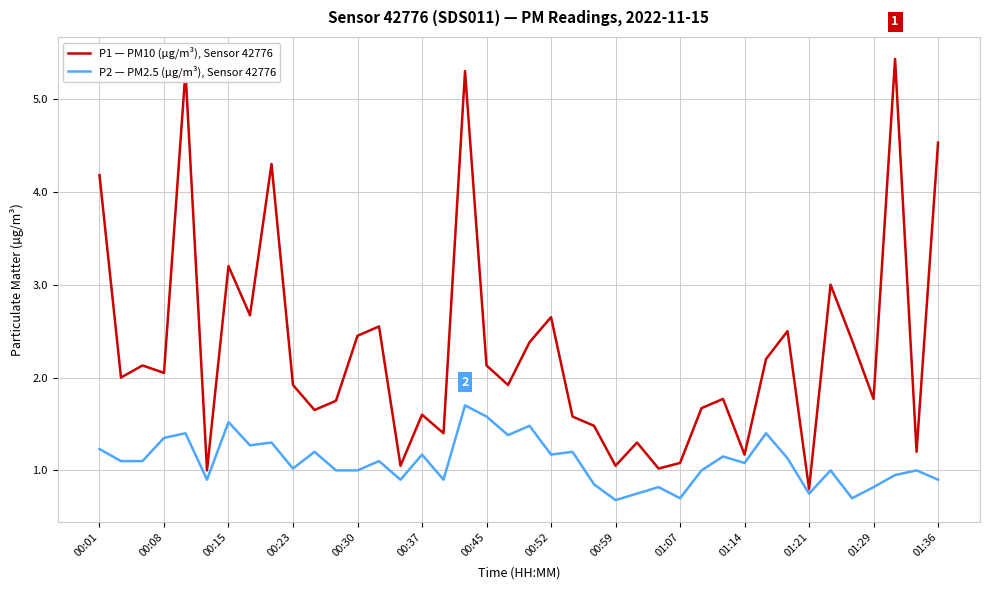

Which series has the largest total across all categories?

P1 — PM10 (µg/m³), Sensor 42776